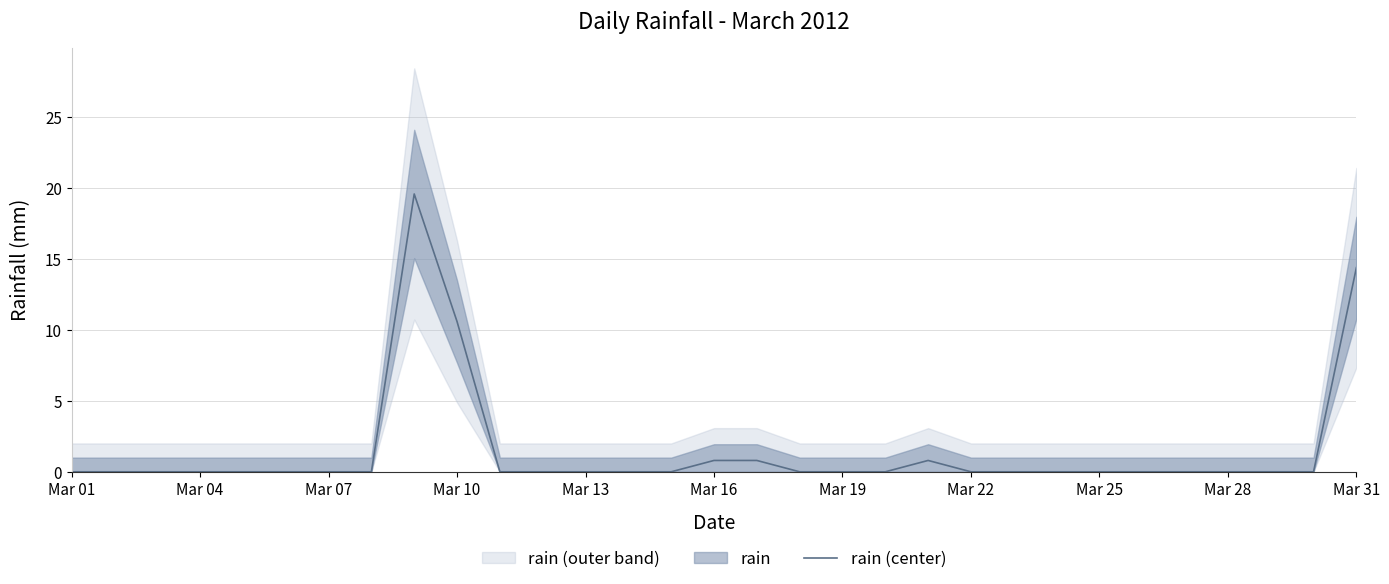

How many lines are shown in the chart?

1